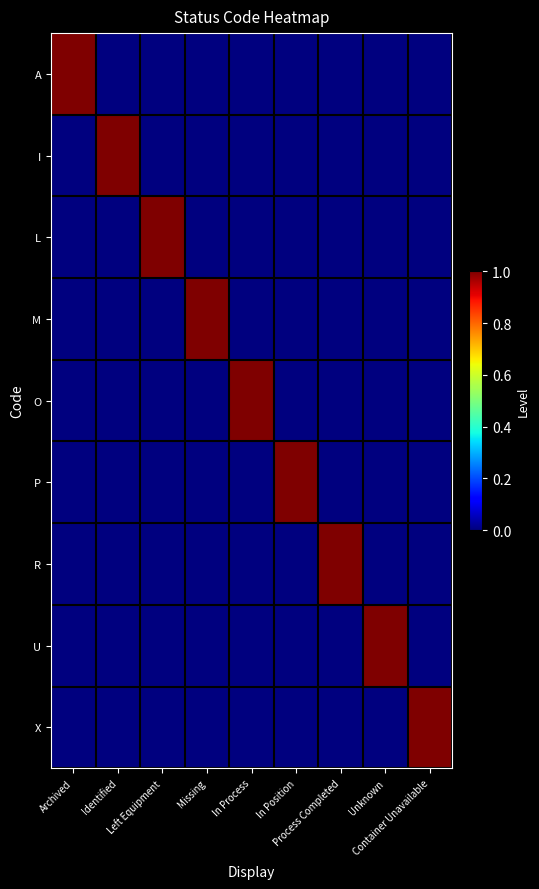

What is the spread (max minus min) of values at Unknown?

1